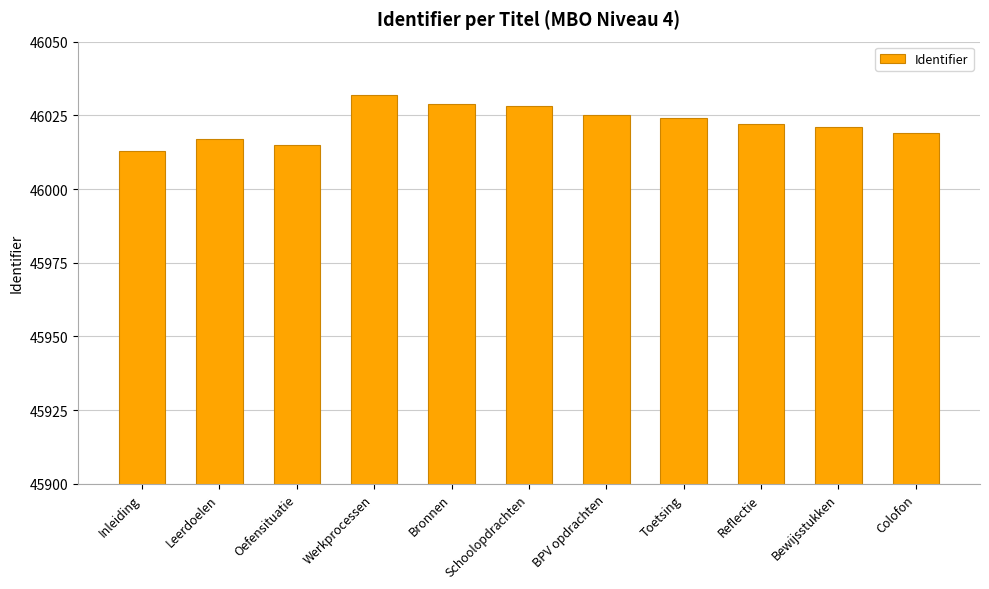

Reading left to right, what are all the values shown in this chart?

Inleiding=46013	Leerdoelen=46017	Oefensituatie=46015	Werkprocessen=46032	Bronnen=46029	Schoolopdrachten=46028	BPV opdrachten=46025	Toetsing=46024	Reflectie=46022	Bewijsstukken=46021	Colofon=46019